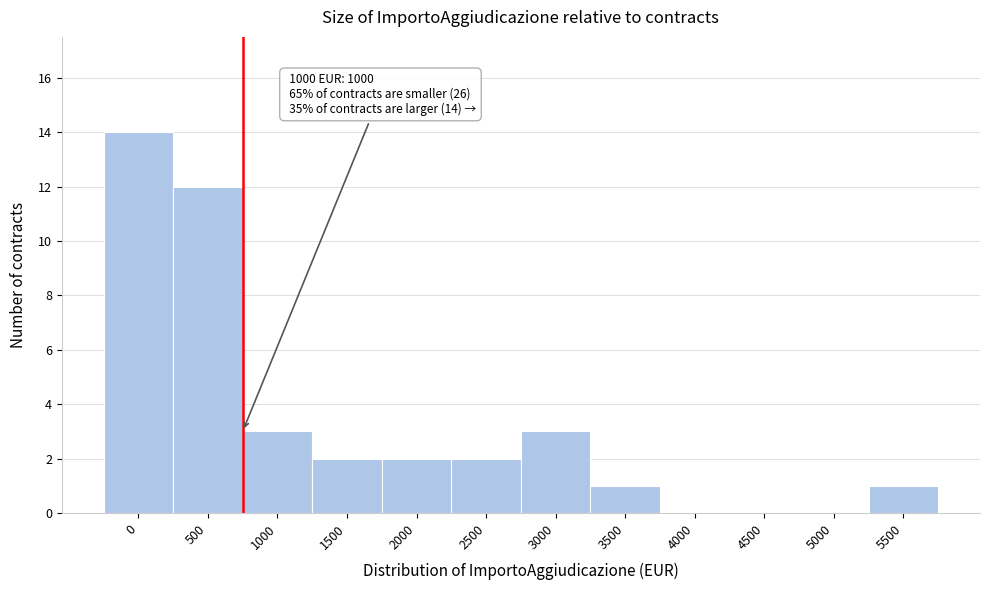

Approximately how many times larger is the value at 2500 compared to 3500?

2.0